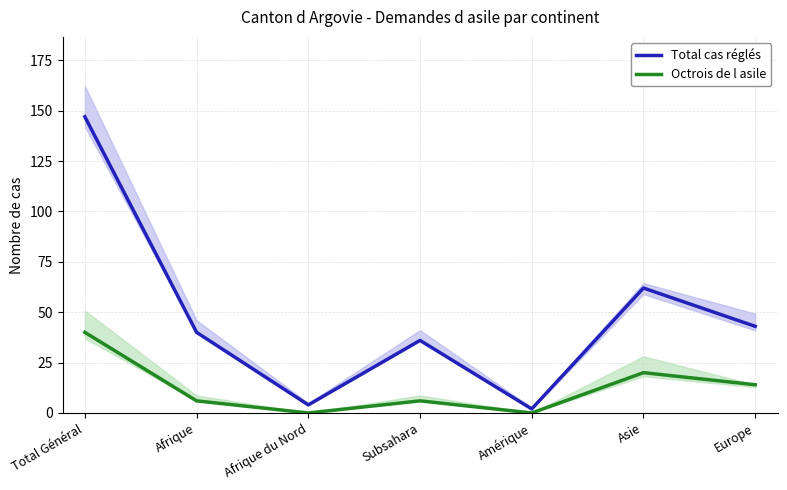

How many lines are shown in the chart?

2